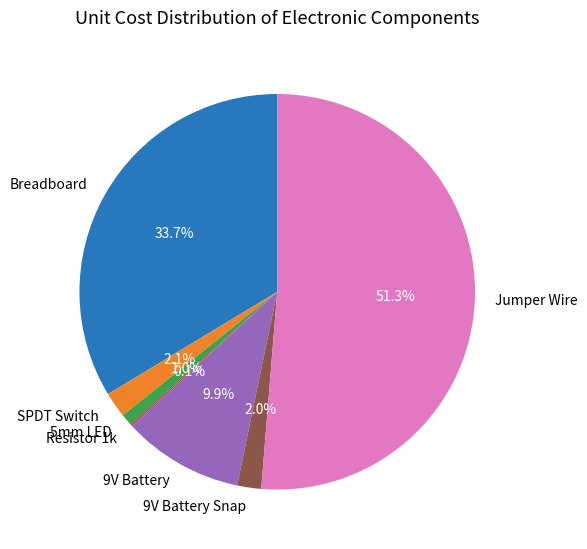

Is 9V Battery Snap the majority of the pie?

No